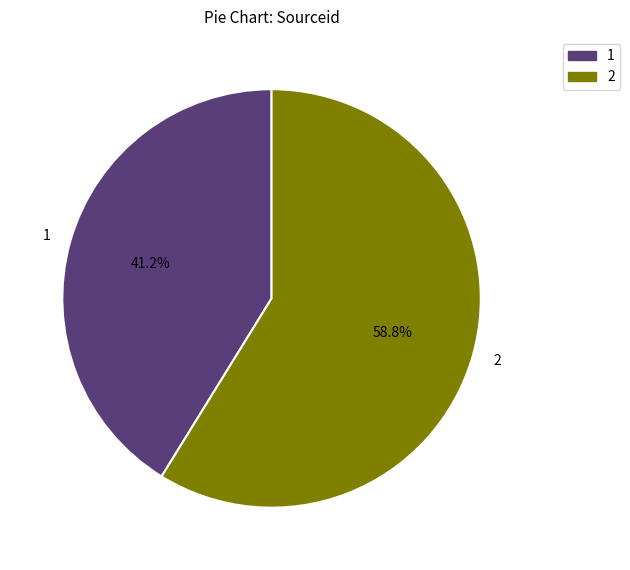

How much of the chart is everything except 2?

41.2%